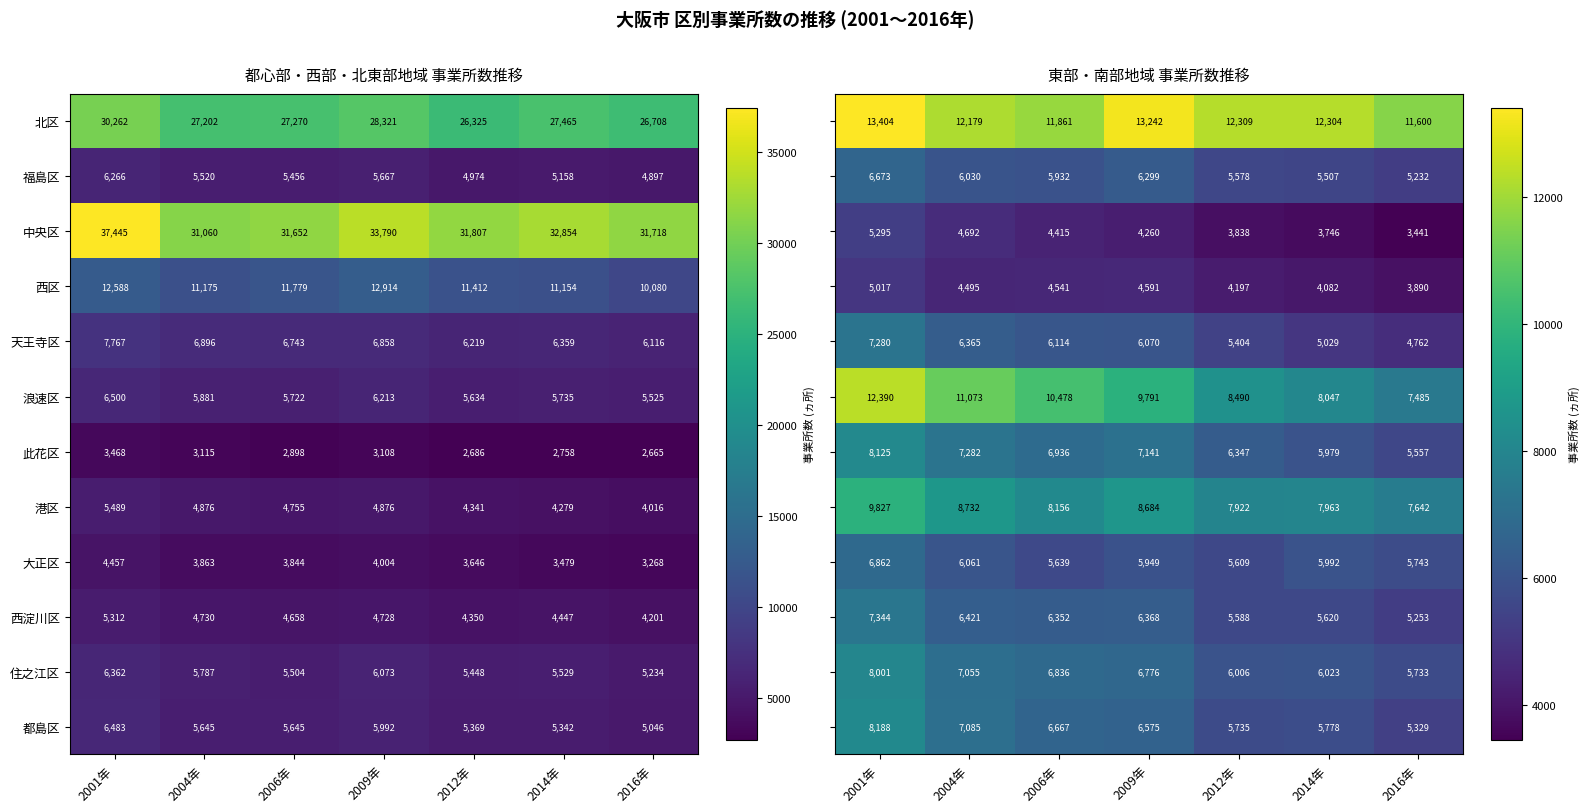

What is the difference between the highest and lowest values at 2006年?

7446